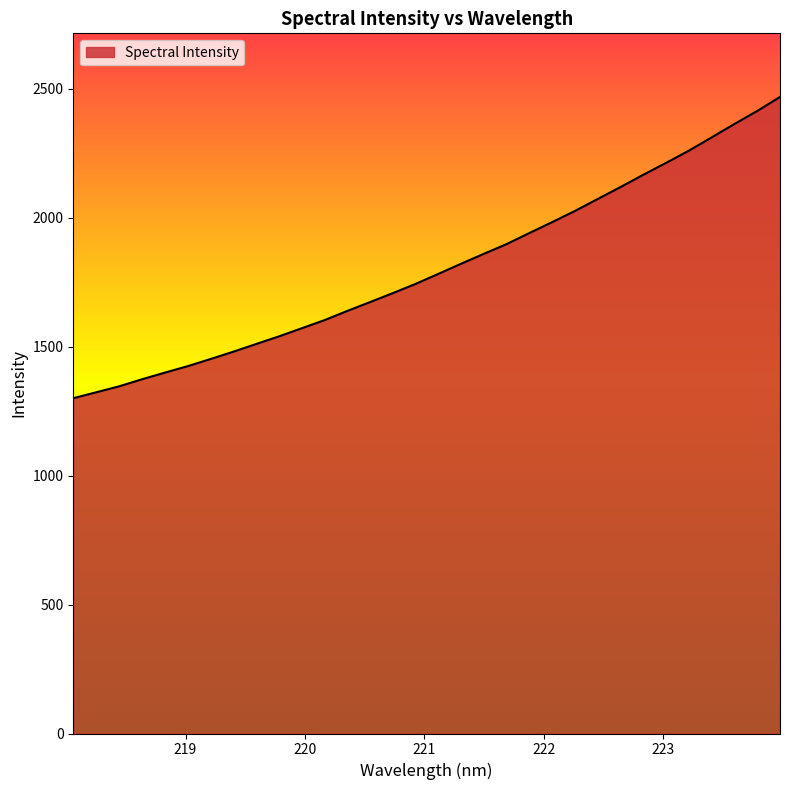

How many lines are shown in the chart?

1